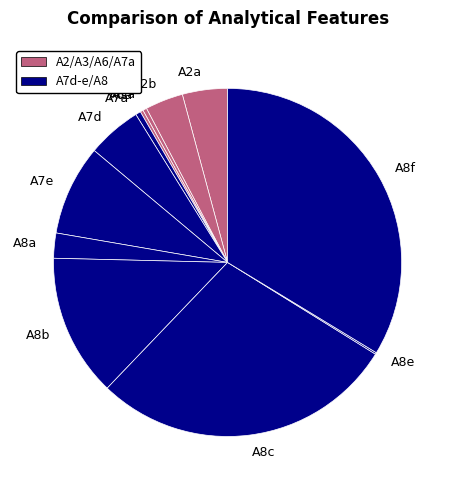

Which category has the biggest portion of the pie?

A8f